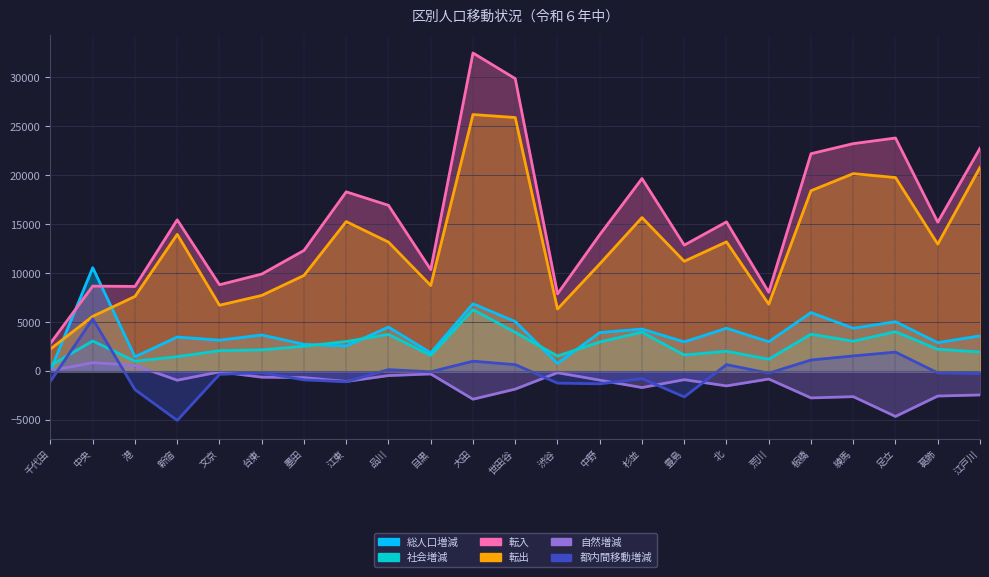

In 転入, how many points are lower than both neighbors (excluding endpoints)?

7